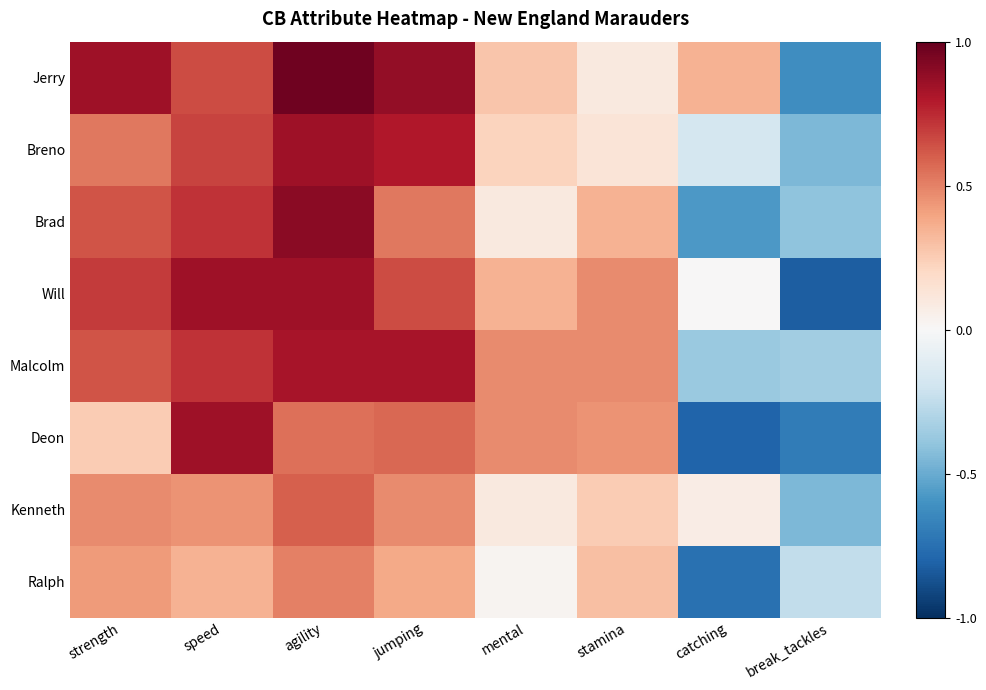

What is the total value across all series at speed?

5.3